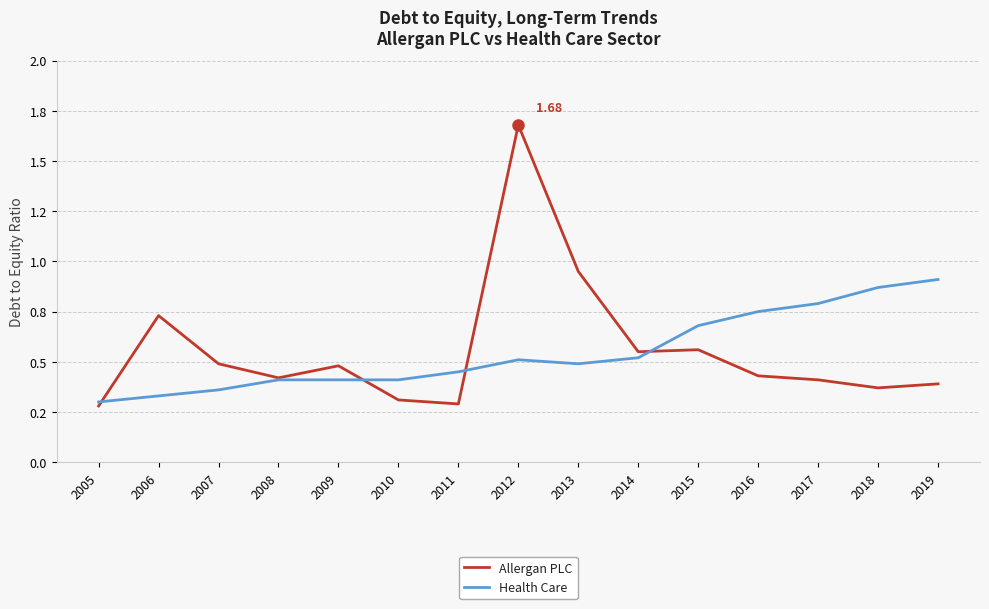

At 2006, list the series in order from largest to smallest.

Allergan PLC, Health Care